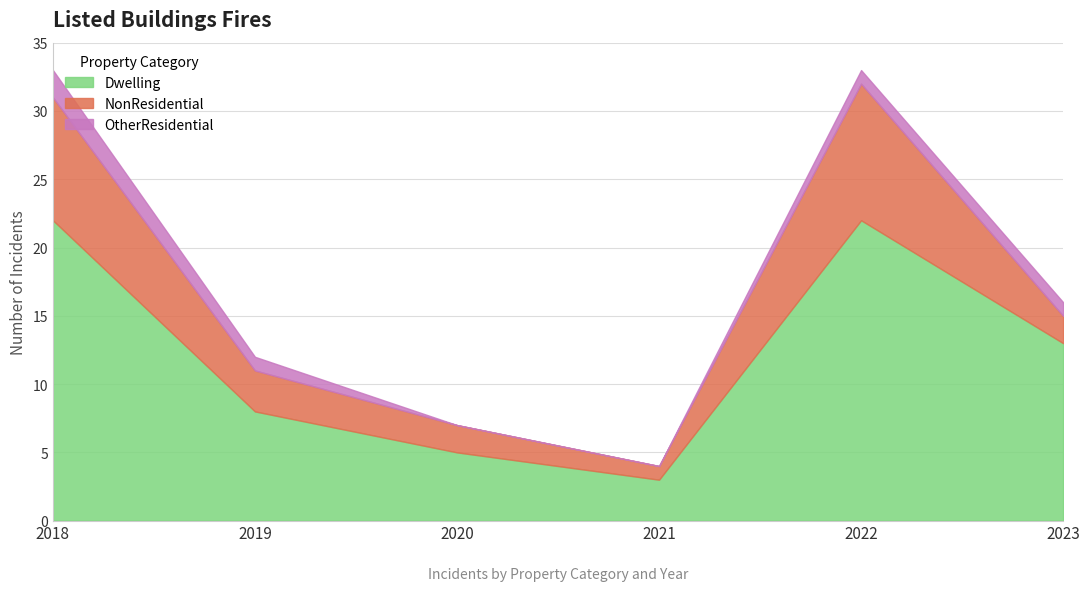

How many NonResidential values are between 2 and 9?

4